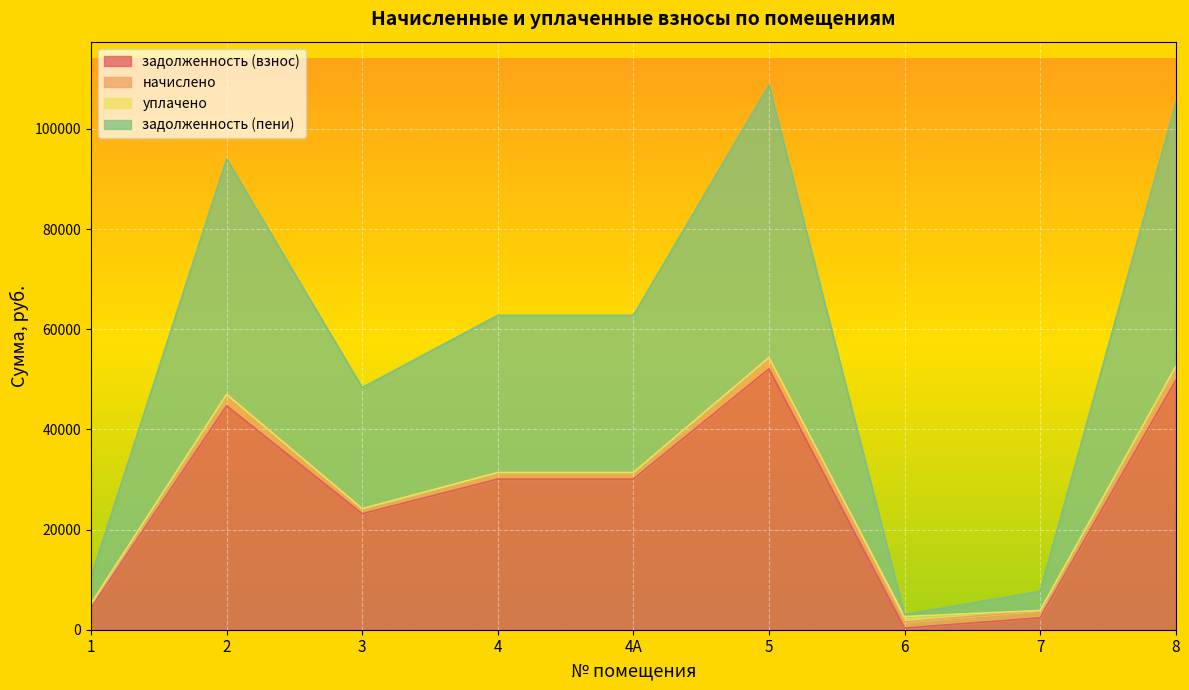

What is the total value across all series at 8?

105083.7